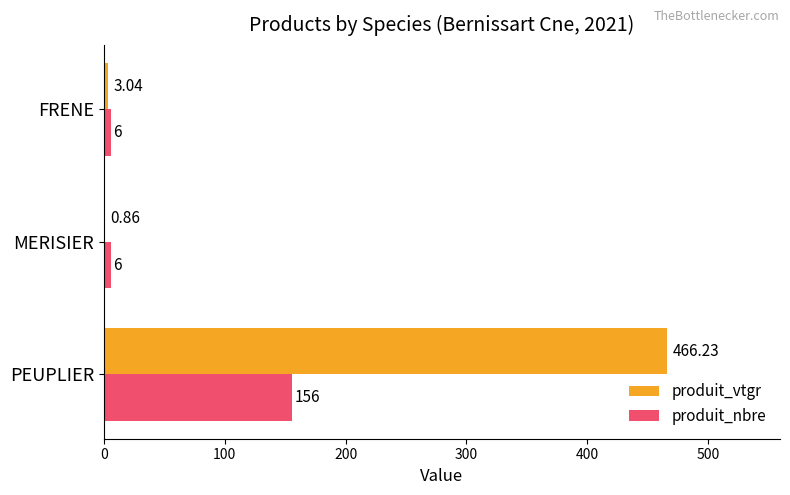

What is the sum of all produit_nbre values?

168.0